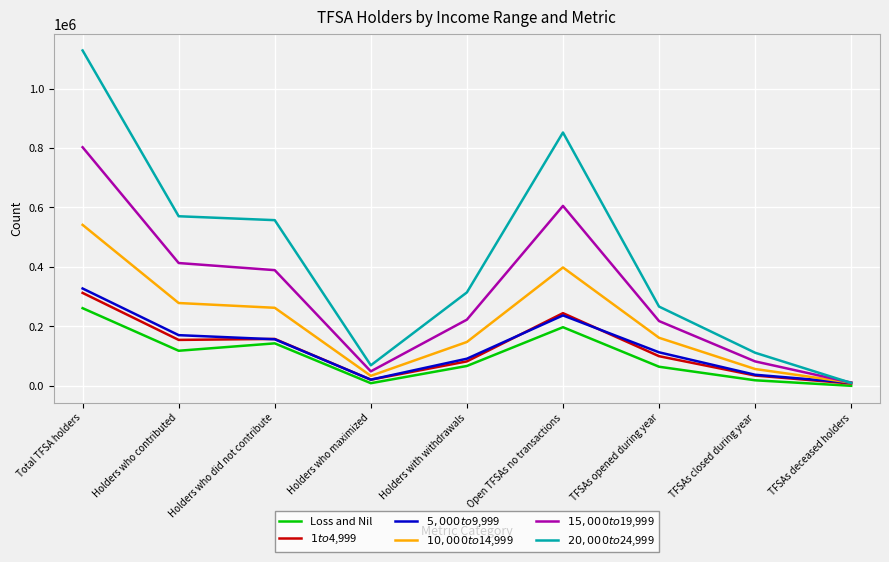

What are all the series names shown in the legend?

Loss and Nil, $1 to $4,999, $5,000 to $9,999, $10,000 to $14,999, $15,000 to $19,999, $20,000 to $24,999